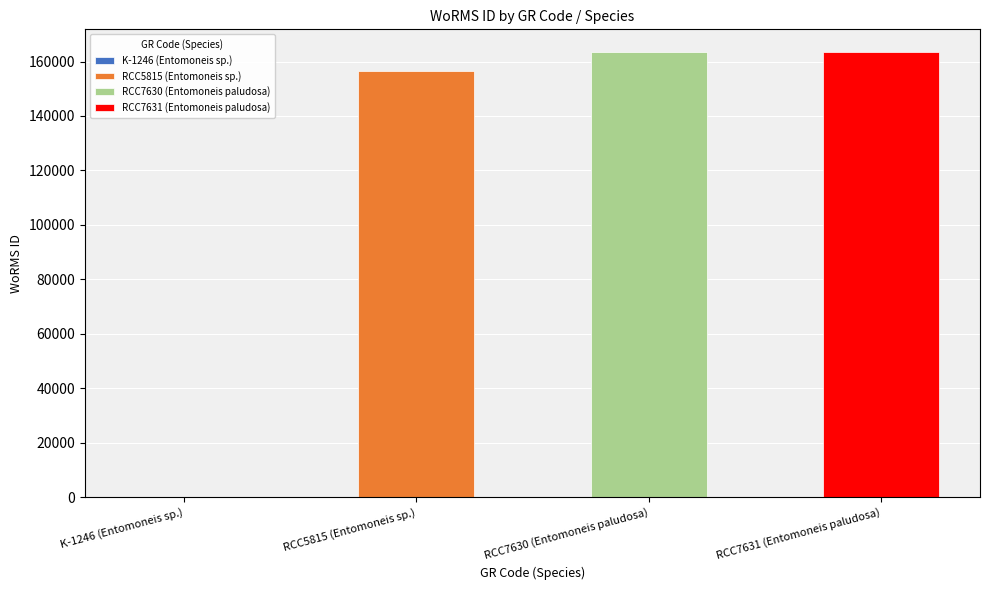

What is the difference between the second highest and second lowest values?

7048